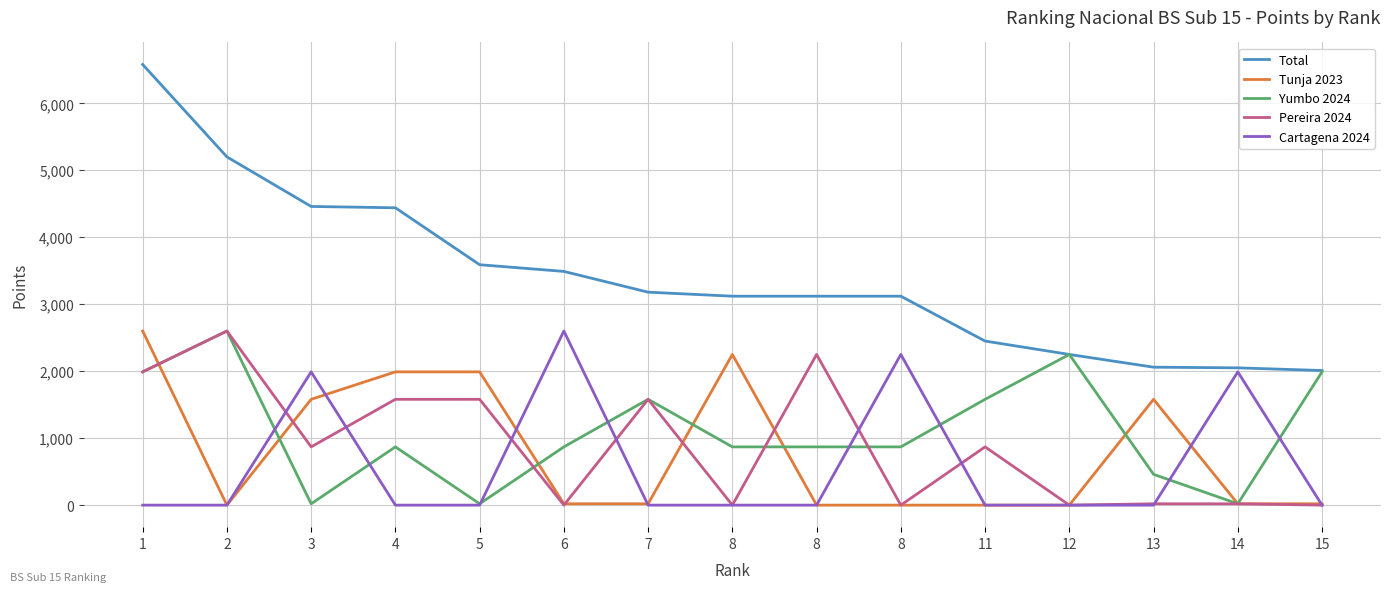

Which category has the lowest value in the Cartagena 2024 series?

1